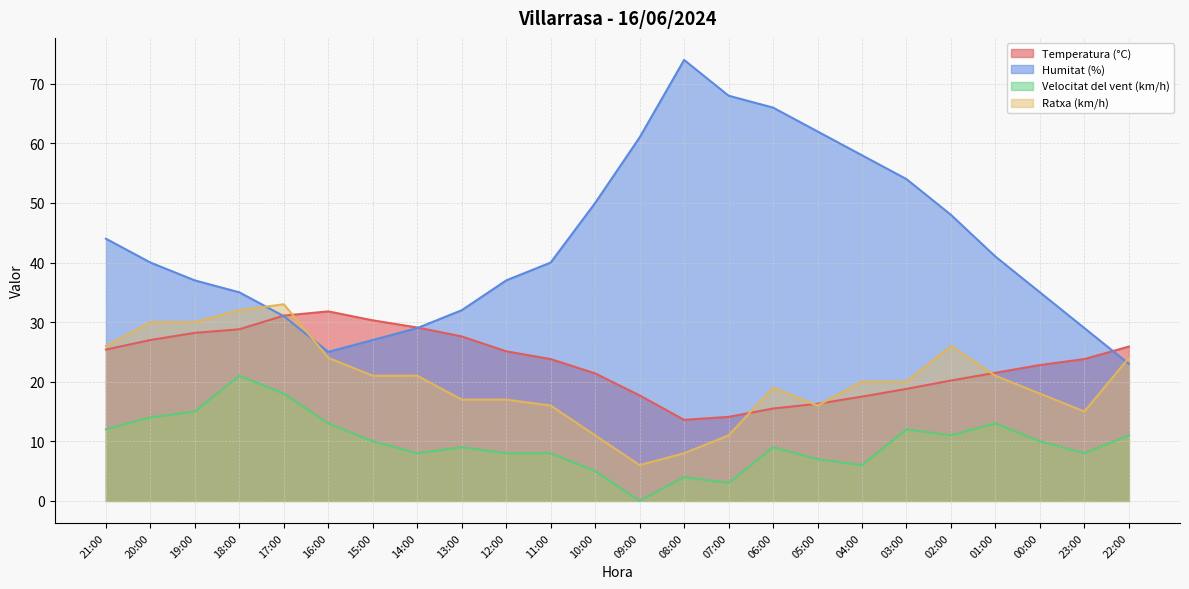

Reading left to right, transcribe all the data shown in this chart.

Temperatura (°C): 25.4	27.0	28.2	28.8	31.1	31.8	30.3	29.1	27.6	25.1	23.8	21.4	17.7	13.6	14.1	15.5	16.3	17.5	18.8	20.2	21.5	22.8	23.8	25.9
Humitat (%): 44.0	40.0	37.0	35.0	31.0	25.0	27.0	29.0	32.0	37.0	40.0	50.0	61.0	74.0	68.0	66.0	62.0	58.0	54.0	48.0	41.0	35.0	29.0	23.0
Velocitat del vent (km/h): 12.0	14.0	15.0	21.0	18.0	13.0	10.0	8.0	9.0	8.0	8.0	5.0	0.0	4.0	3.0	9.0	7.0	6.0	12.0	11.0	13.0	10.0	8.0	11.0
Ratxa (km/h): 26.0	30.0	30.0	32.0	33.0	24.0	21.0	21.0	17.0	17.0	16.0	11.0	6.0	8.0	11.0	19.0	16.0	20.0	20.0	26.0	21.0	18.0	15.0	24.0